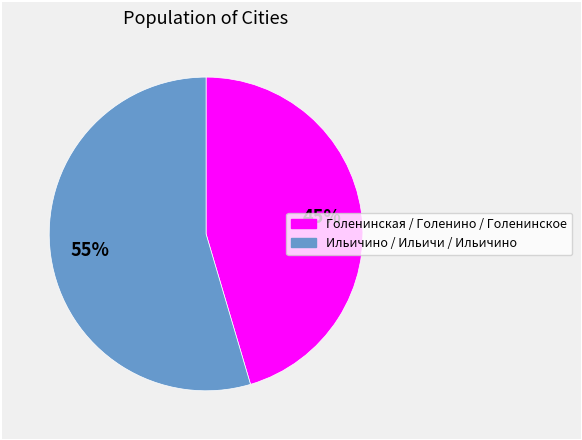

Is there a majority slice in this chart?

Yes